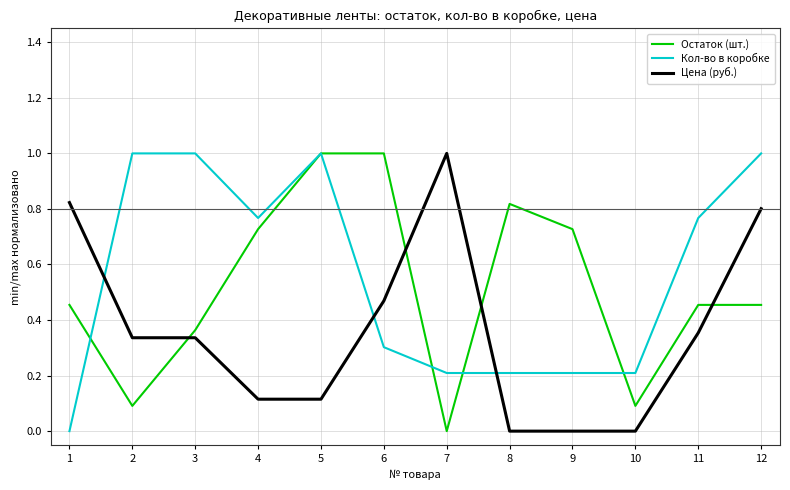

The Цена (руб.) series shows 0.5 at 9. True or false?

False